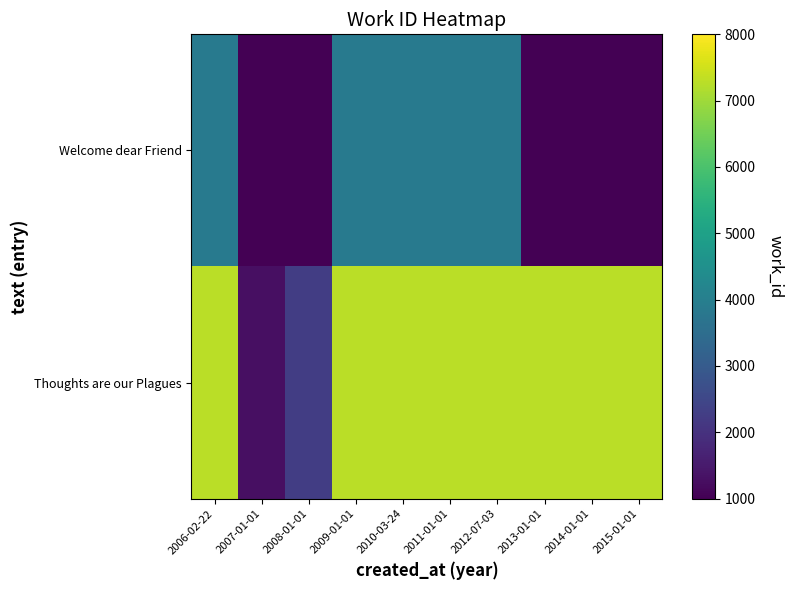

Reading right to left, list all the values displayed in this chart.

Welcome dear Friend: 2015-01-01=1000	2014-01-01=1000	2013-01-01=1000	2012-07-03=3880	2011-01-01=3880	2010-03-24=3880	2009-01-01=3880	2008-01-01=1000	2007-01-01=1000	2006-02-22=3880
Thoughts are our Plagues: 2015-01-01=7284	2014-01-01=7284	2013-01-01=7284	2012-07-03=7284	2011-01-01=7284	2010-03-24=7284	2009-01-01=7284	2008-01-01=2284	2007-01-01=1284	2006-02-22=7284